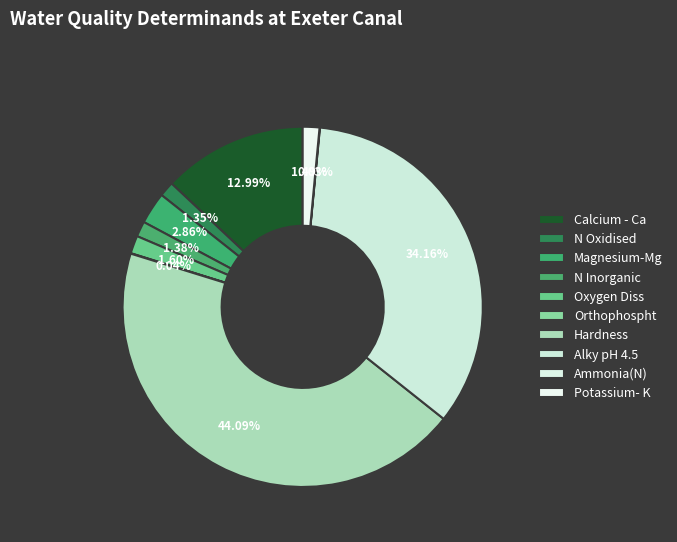

To the nearest percent, what portion does N Inorganic represent?

1%